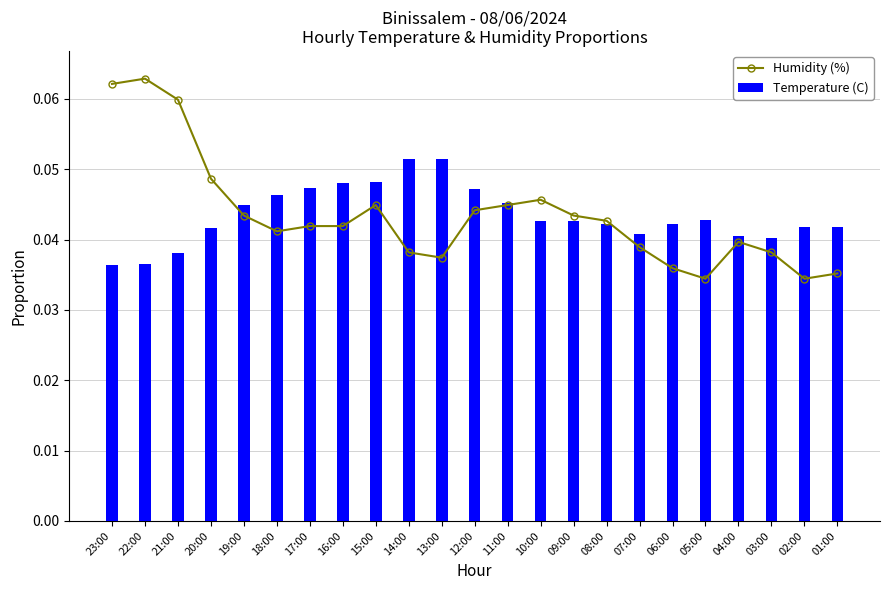

Where is Humidity (%) nearest to the value 0?

05:00